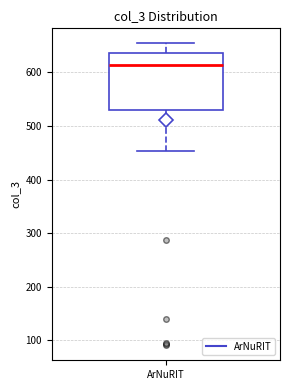

Where does the median line of the box for ArNuRIT sit on the y-axis? The values are not printed on the chart, so give them approximately, as read against the axis.

610